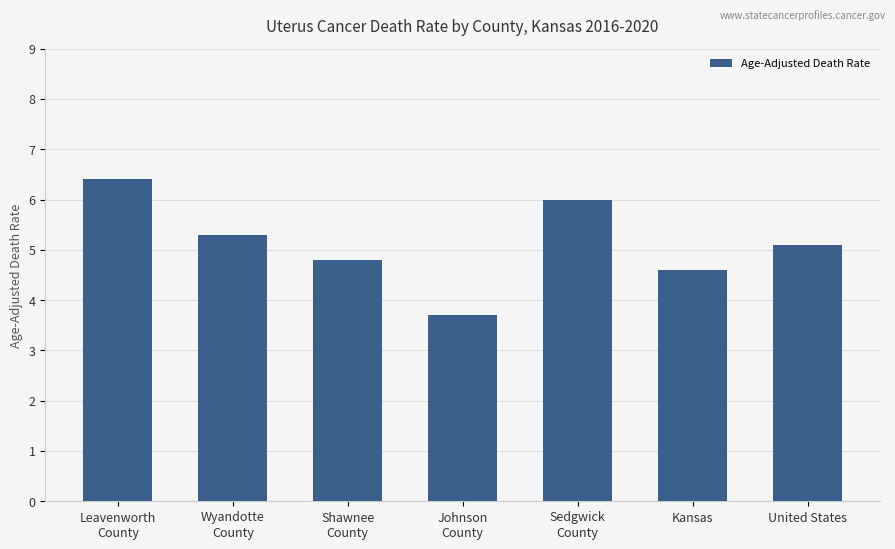

Where is the data nearest to the value 5?

United States